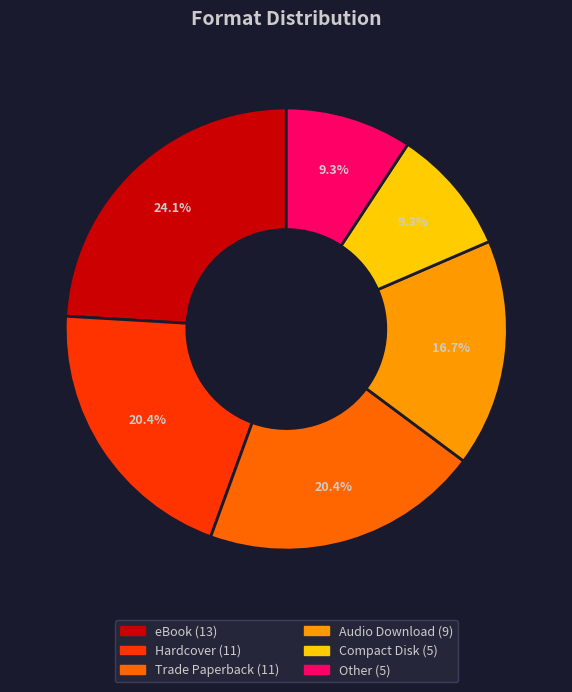

What percentage is the eBook slice, to the nearest percent?

24%